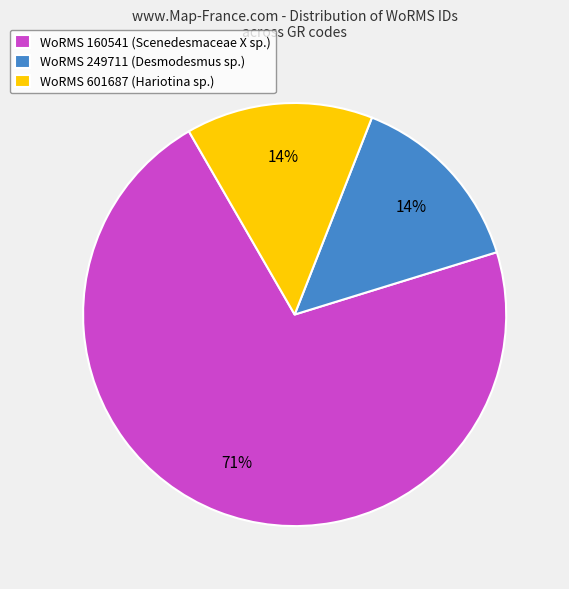

To the nearest percent, what is the average slice percentage?

33%